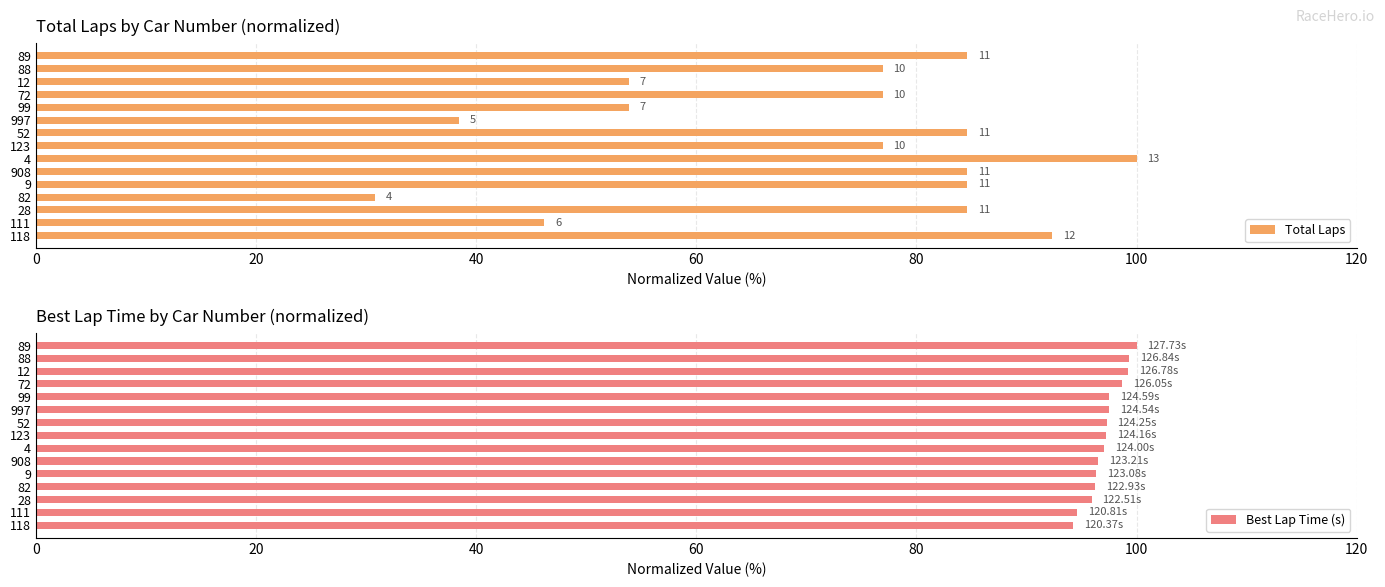

Read the Best Lap Time (s) value at 908.

96.5